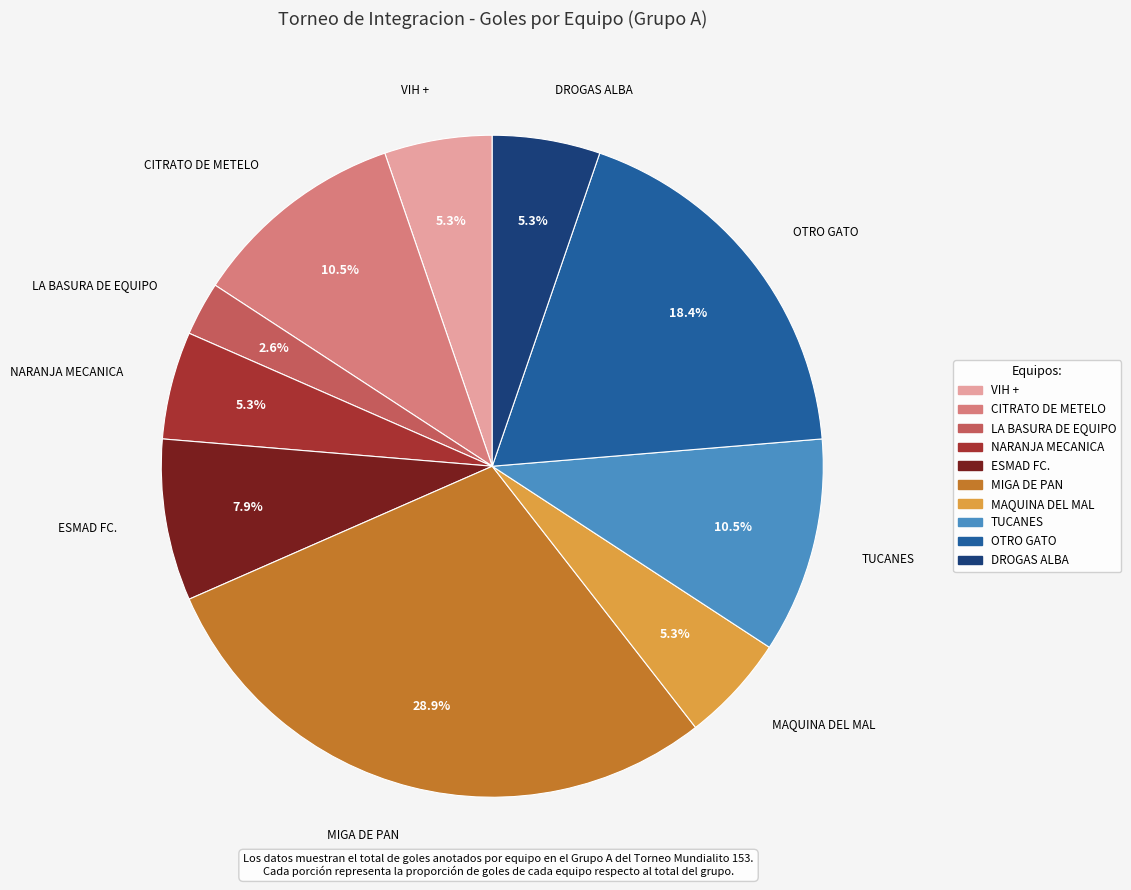

Does TUCANES represent more than half of the total?

No